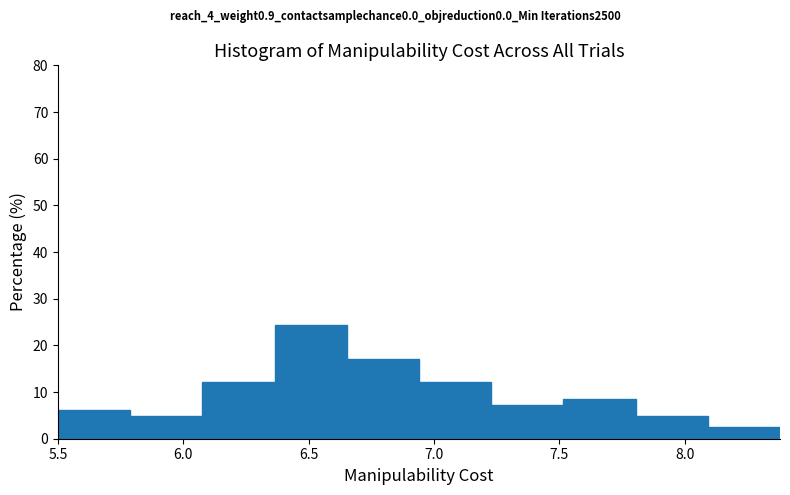

Over which range of the x-axis is the bar tallest?

6.35 to 6.65